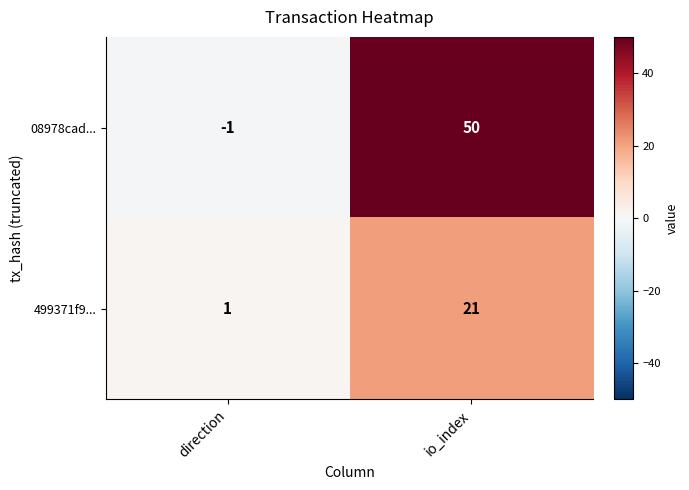

What is the maximum value shown in the chart?

50